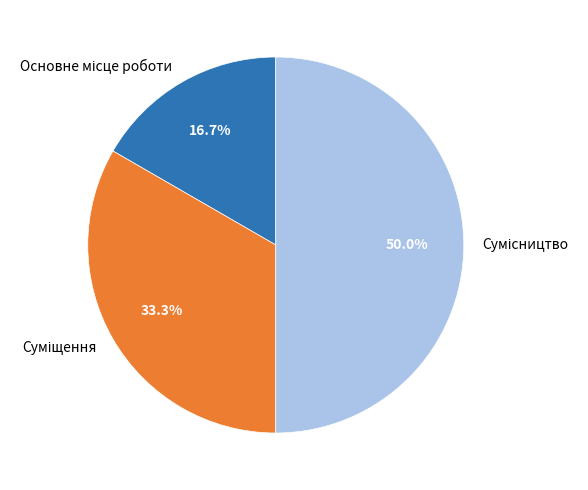

How many slices are in this pie chart?

3